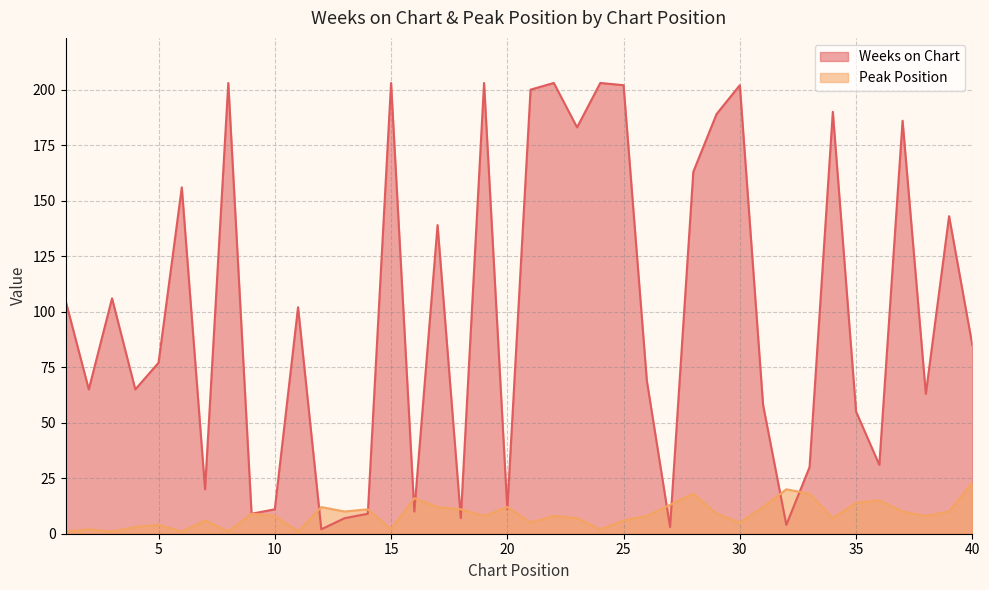

Reading left to right, transcribe all the data shown in this chart.

Weeks on Chart: 105	65	106	65	77	156	20	203	9	11	102	2	7	9	203	10	139	7	203	11	200	203	183	203	202	69	3	163	189	202	58	4	30	190	55	31	186	63	143	85
Peak Position: 1	2	1	3	4	1	6	1	9	8	1	12	10	11	2	16	12	11	8	12	5	8	7	2	6	8	13	18	9	5	12	20	18	7	14	15	10	8	10	23